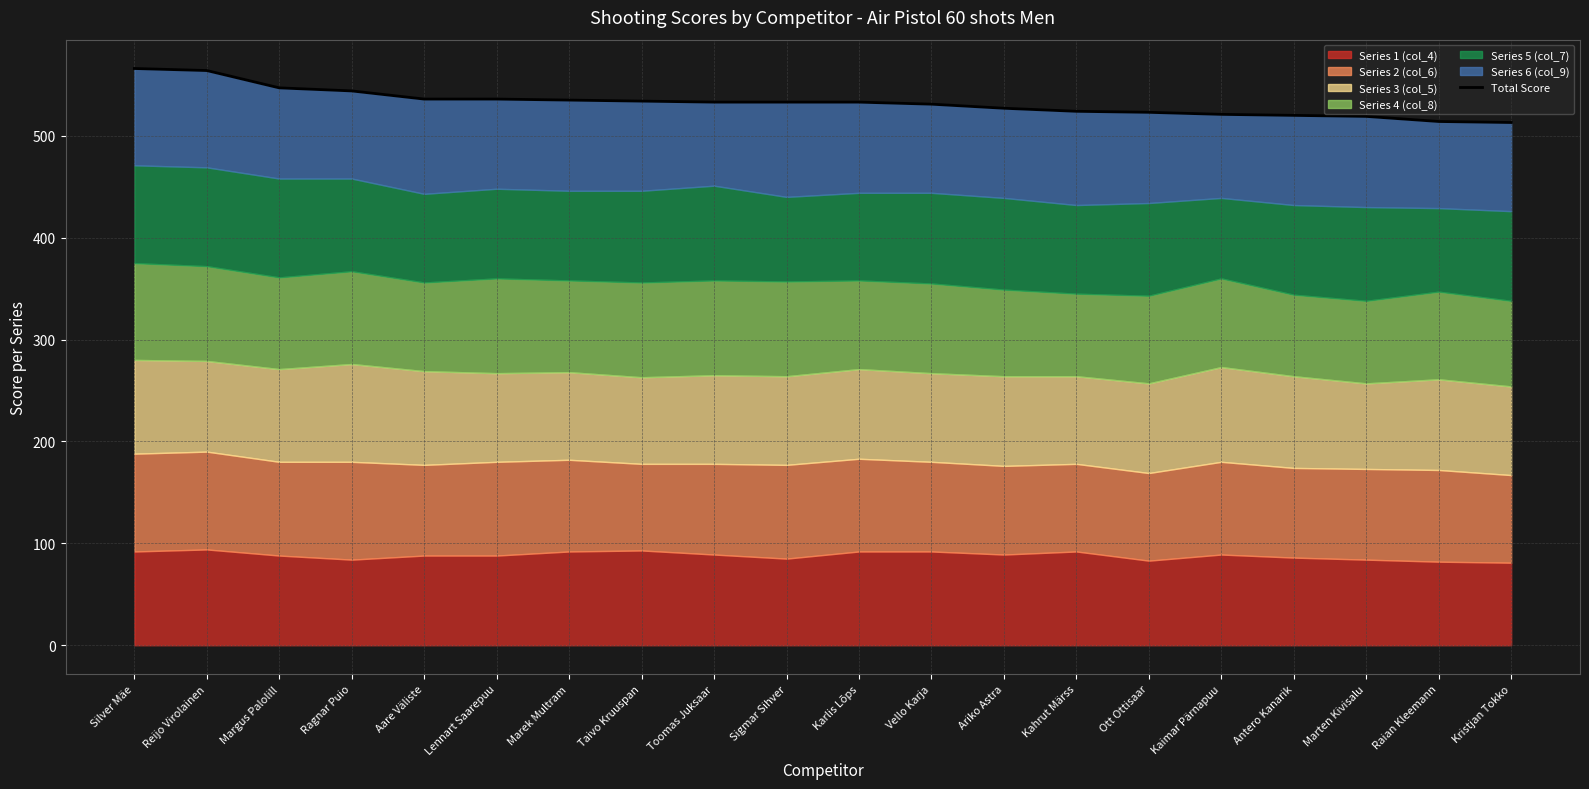

What is the difference between the maximum and minimum values?

53